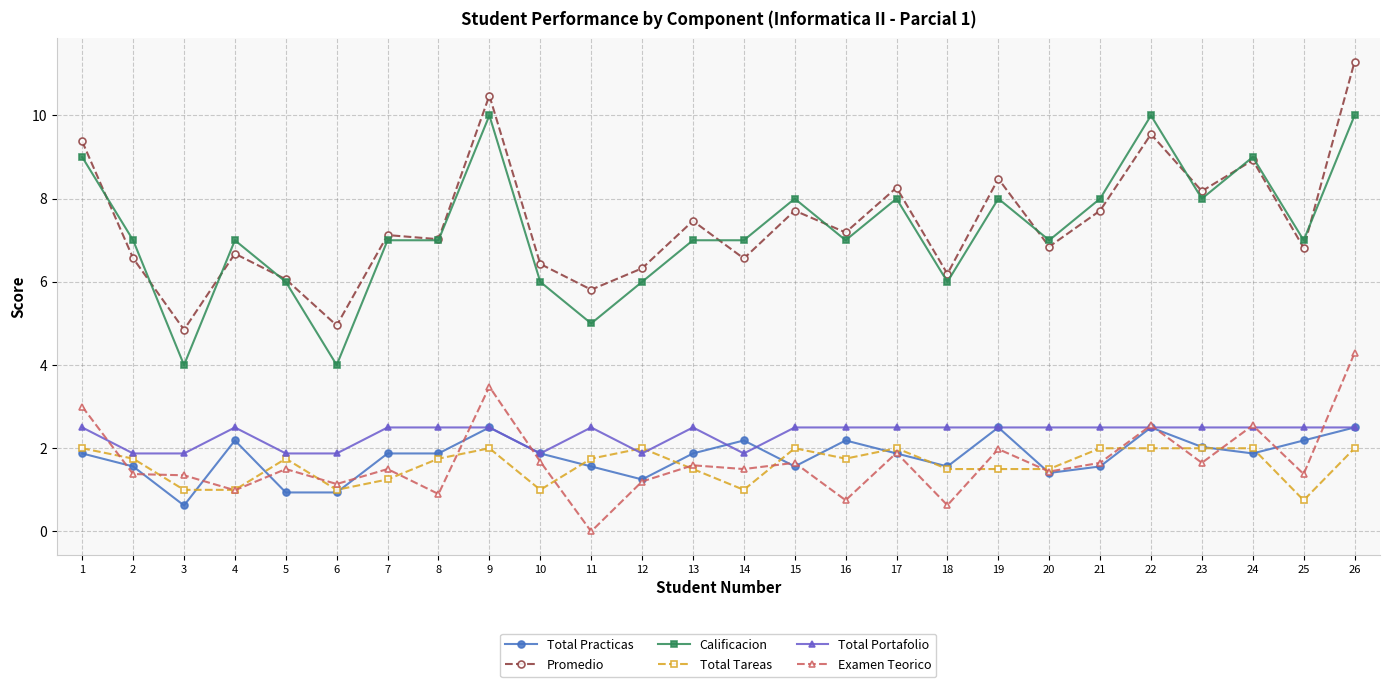

What is the approximate value of Total Practicas at 15?

1.6